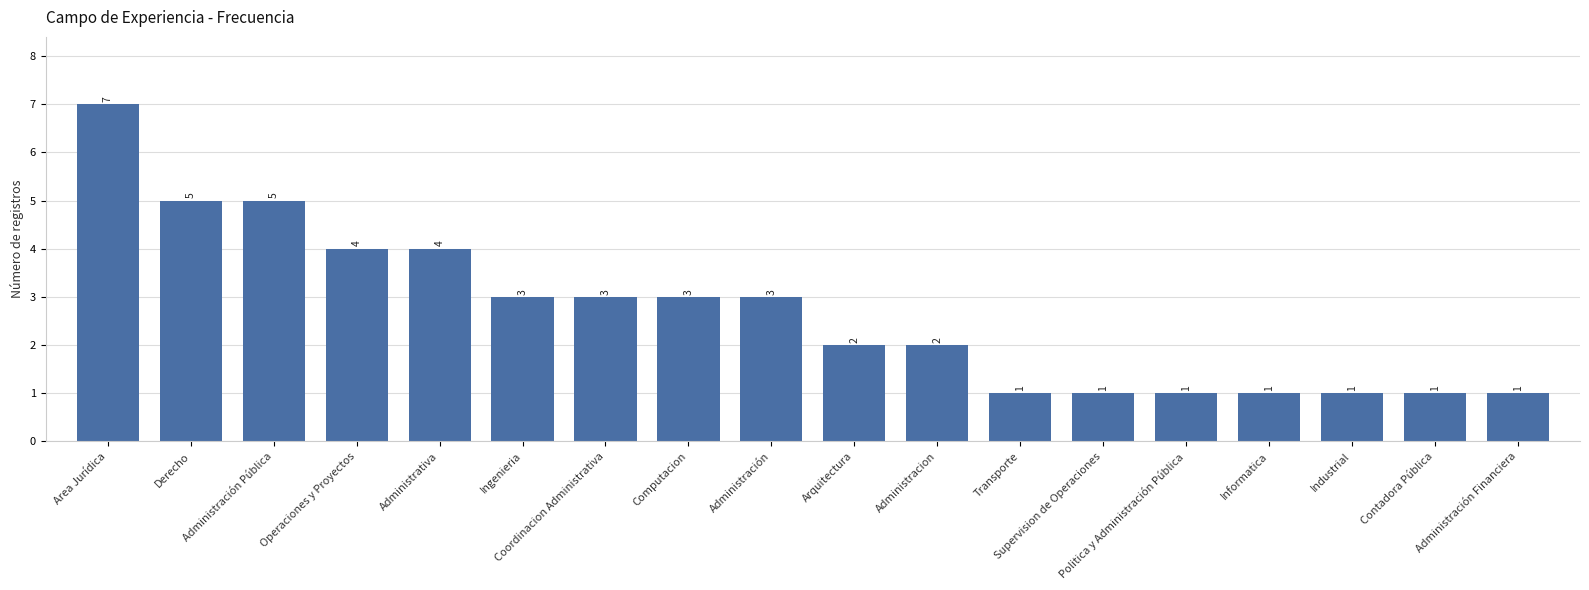

Are the bars grouped side by side (vs. stacked)?

No